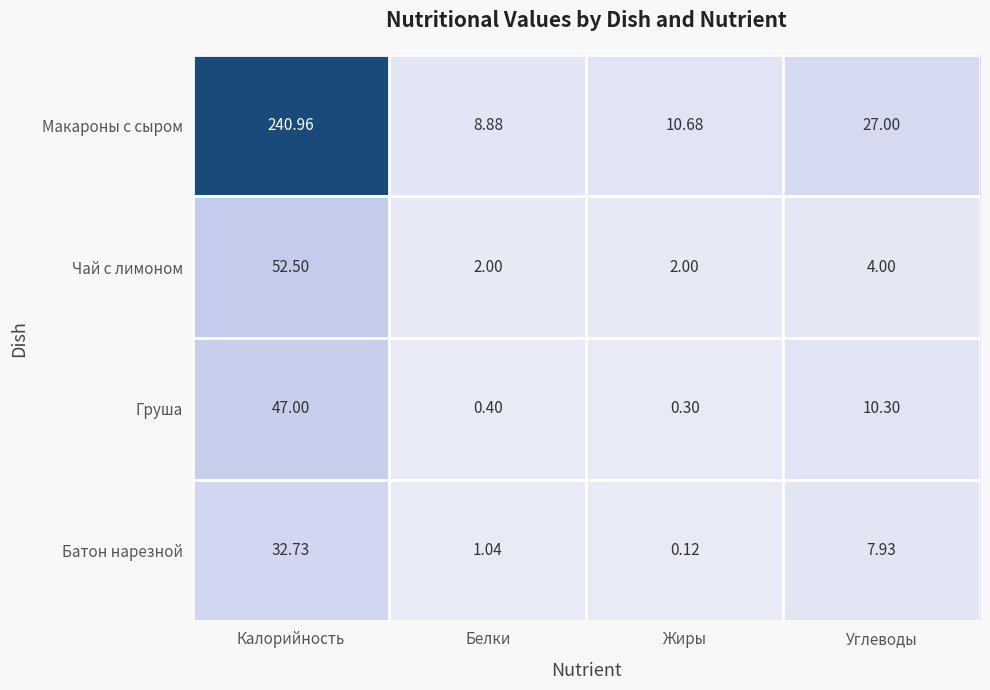

Which label corresponds to the smallest value in the chart?

Жиры